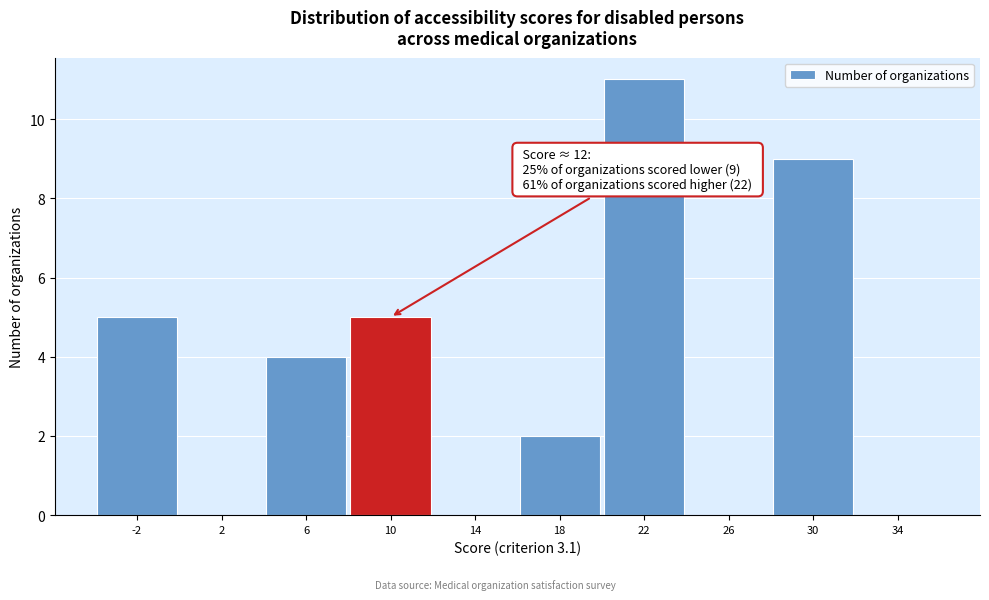

Reading left to right, extract all data points from this chart.

-2=5	2=0	6=4	10=5	14=0	18=2	22=11	26=0	30=9	34=0